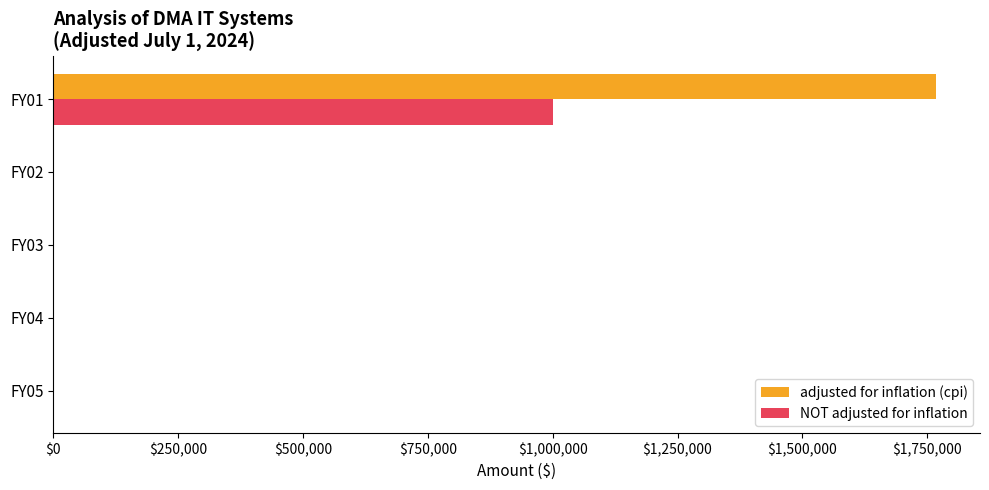

At which category is the sum across all series the highest?

FY01